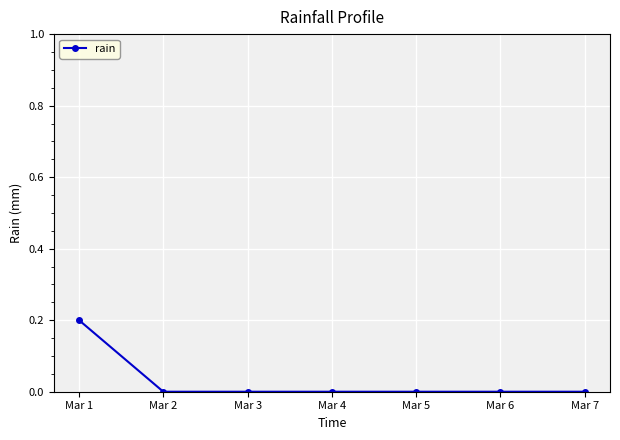

What is the change in value from Mar 1 to Mar 6?

-0.2